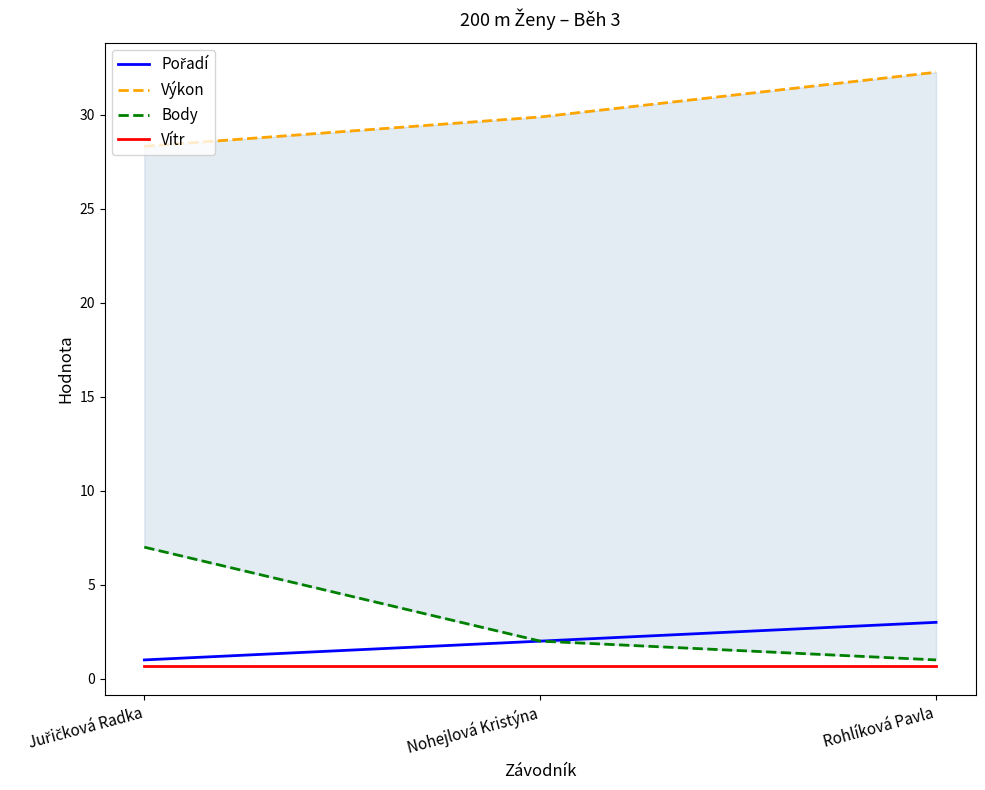

How many lines are shown in the chart?

4